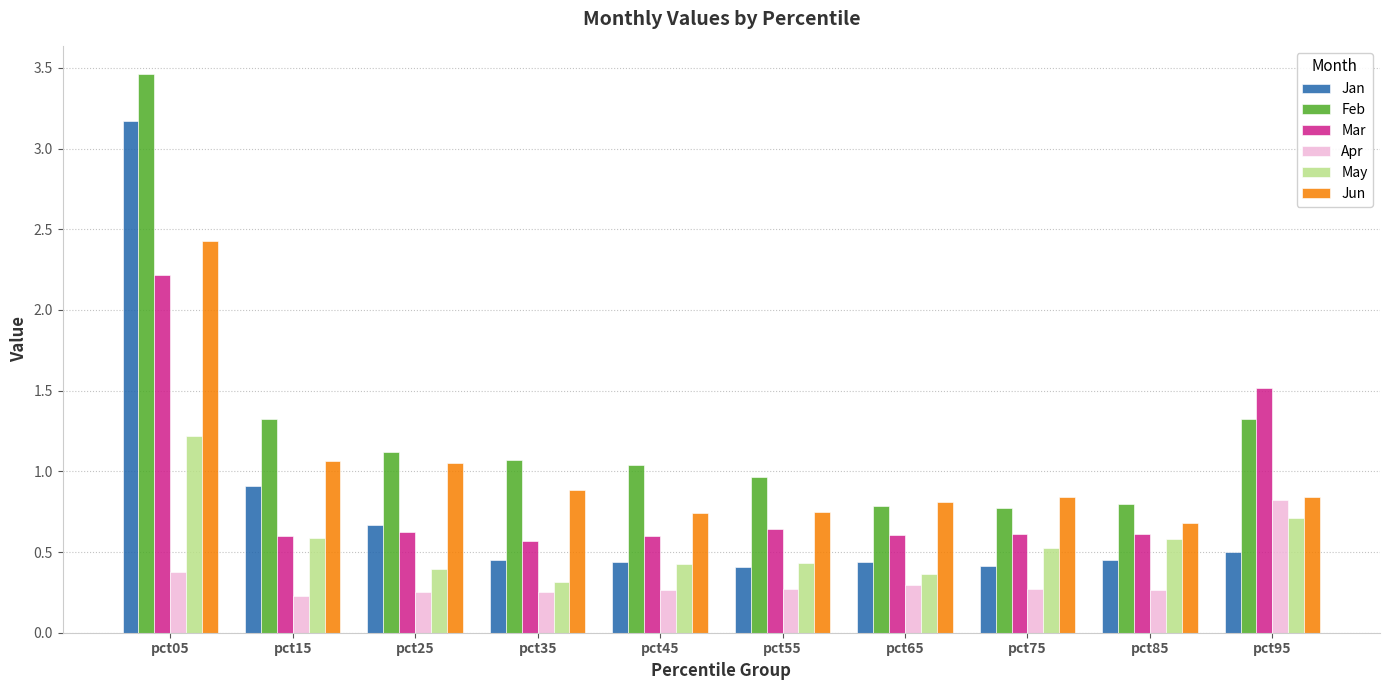

What is the difference between the maximum and minimum values in the Feb series?

2.7